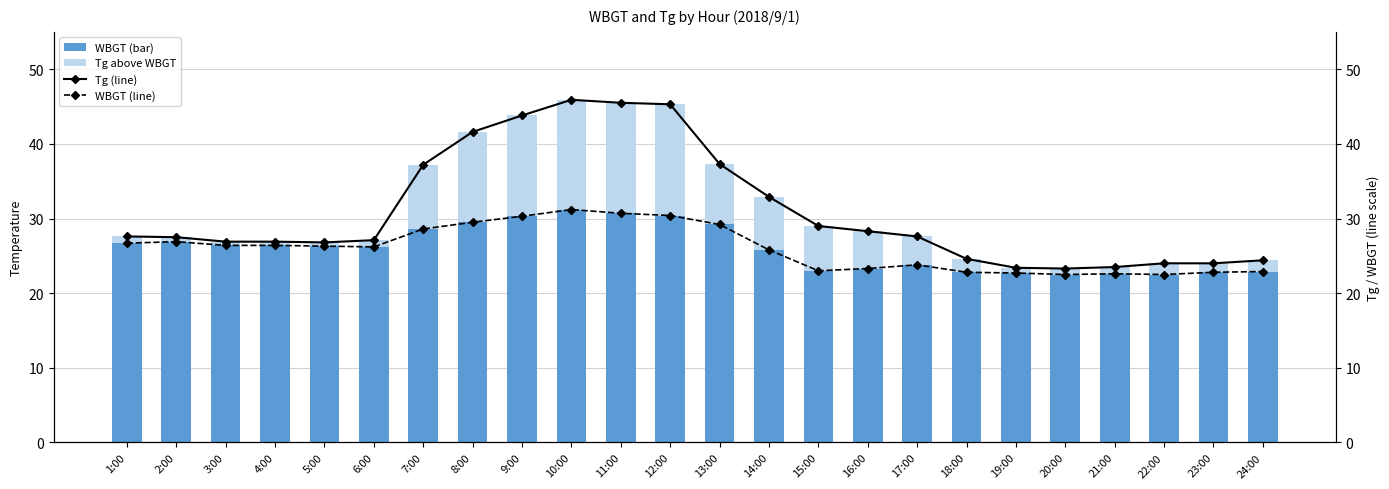

Between 6:00 and 20:00, which series saw the biggest shift?

Tg (line)